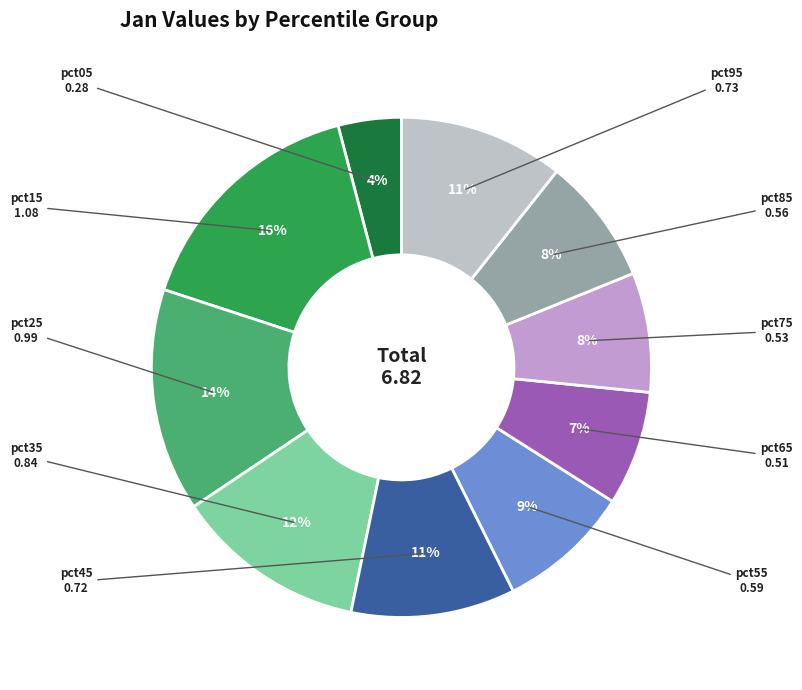

How many slices are in this pie chart?

10